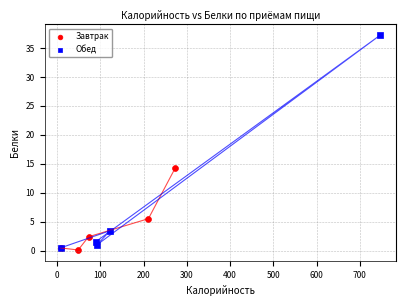

Which series reaches the maximum Y coordinate?

Обед